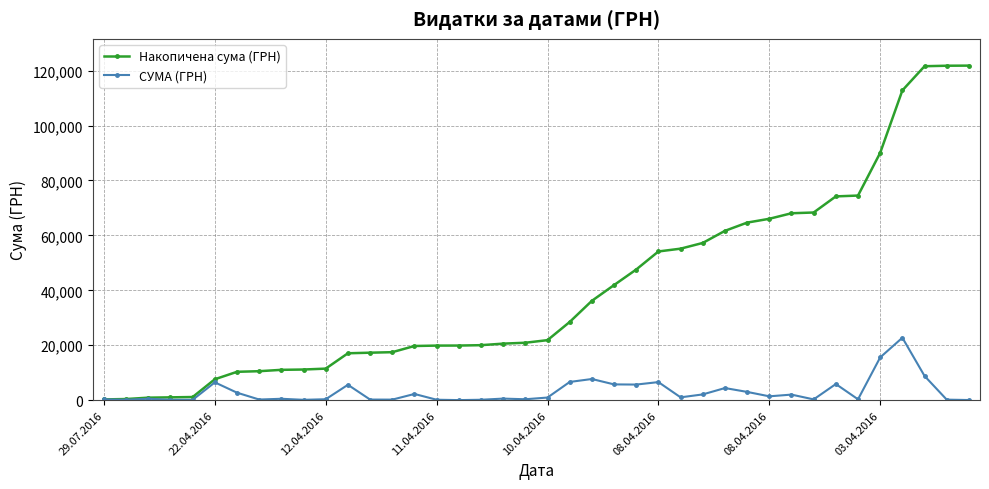

What is the value of the Накопичена сума (ГРН) point at the 14th from the left?

17470.0